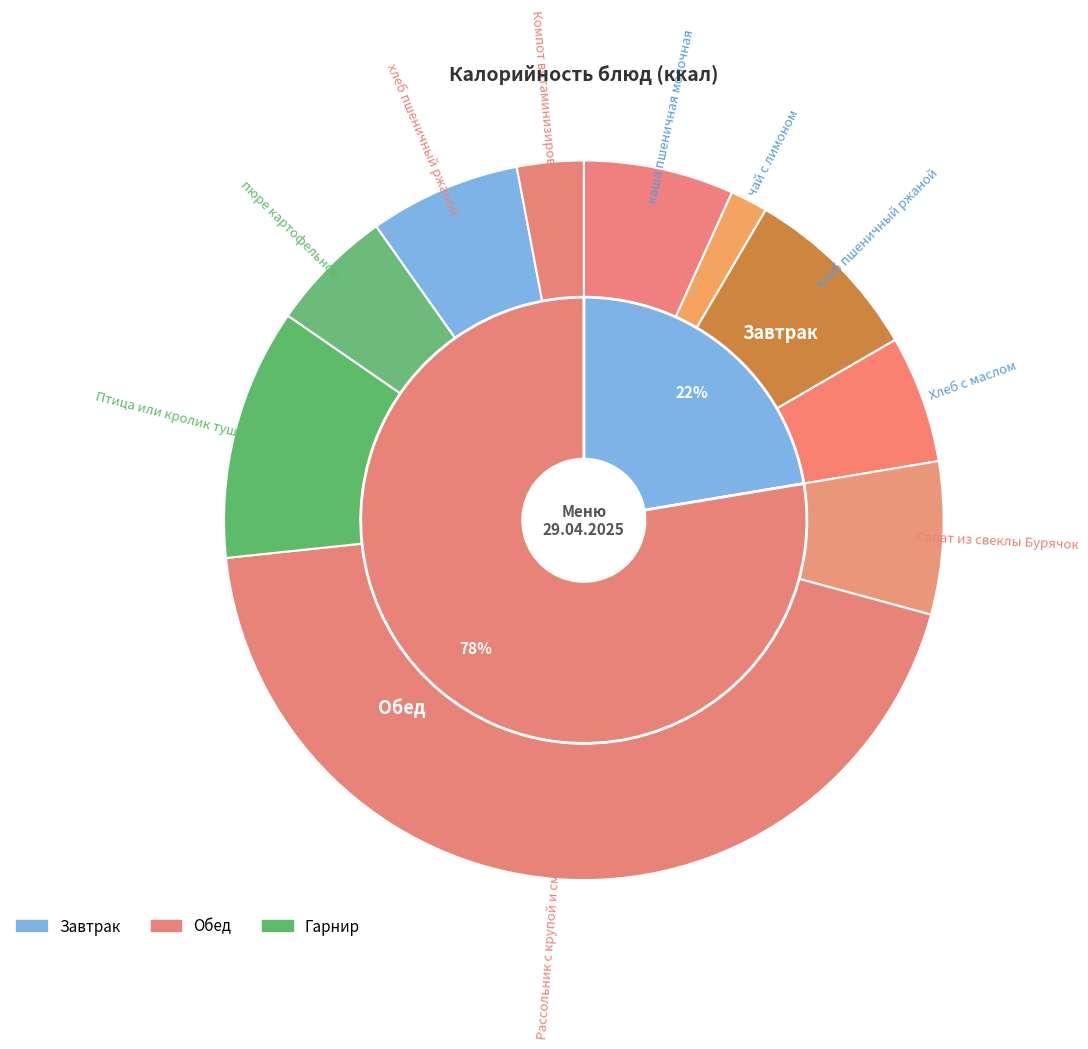

Combined, what portion of the pie is чай с лимоном and хлеб пшеничный ржаной?

8.5%